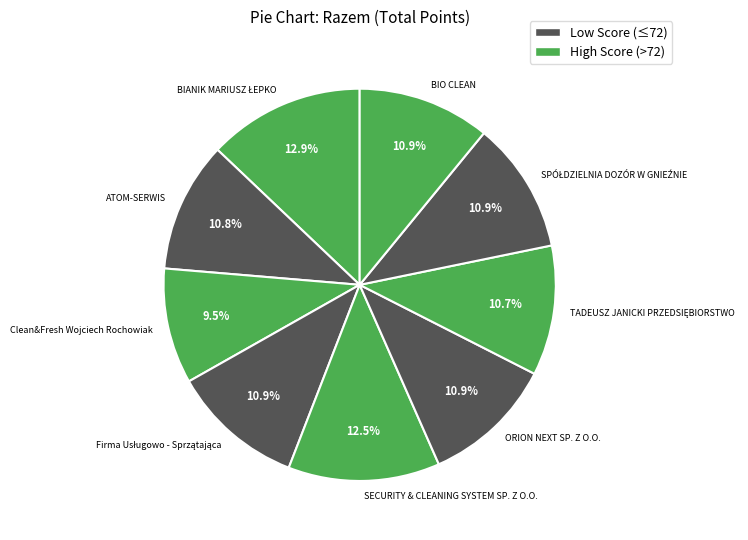

Which slice is the smallest?

Clean&Fresh Wojciech Rochowiak